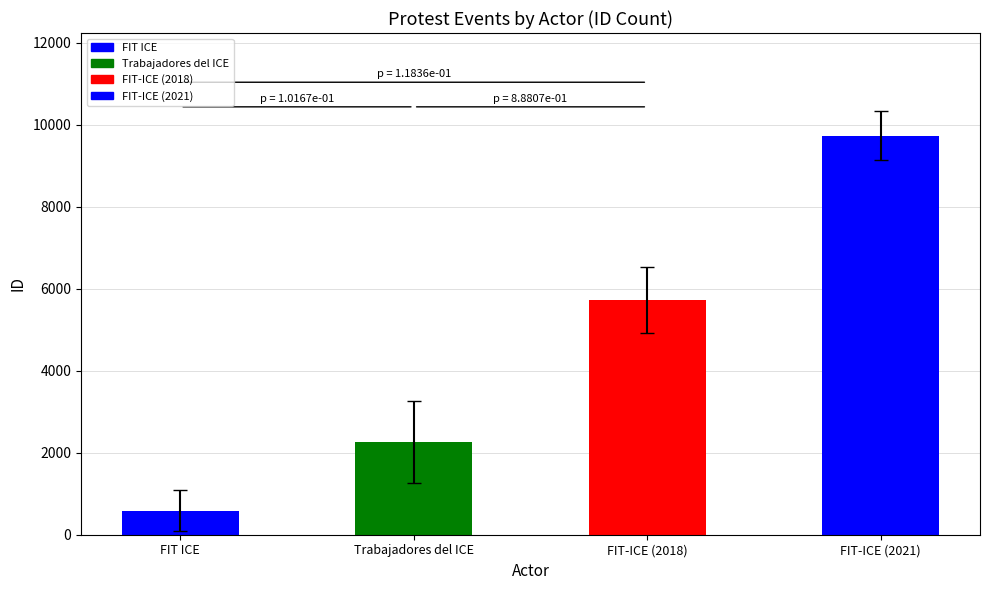

Reading right to left, extract all data points from this chart.

FIT-ICE (2021)=9733	FIT-ICE (2018)=5718	Trabajadores del ICE=2257	FIT ICE=585